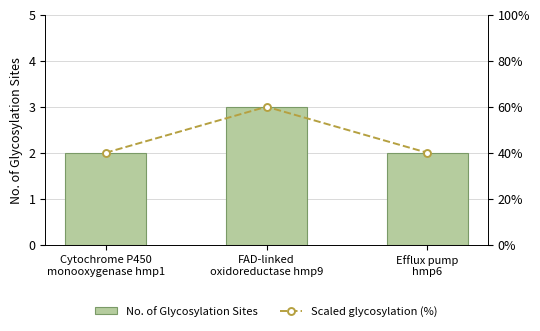

True or false: No. of Glycosylation Sites has a value of 3 at FAD-linked
oxidoreductase hmp9.

True